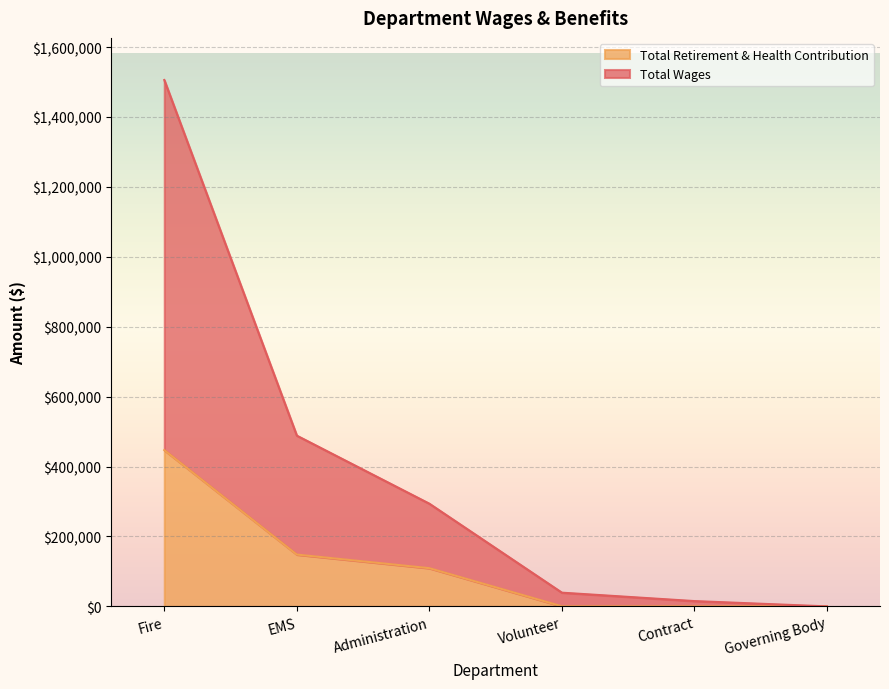

What is the label of the 3rd point from the left?

Administration